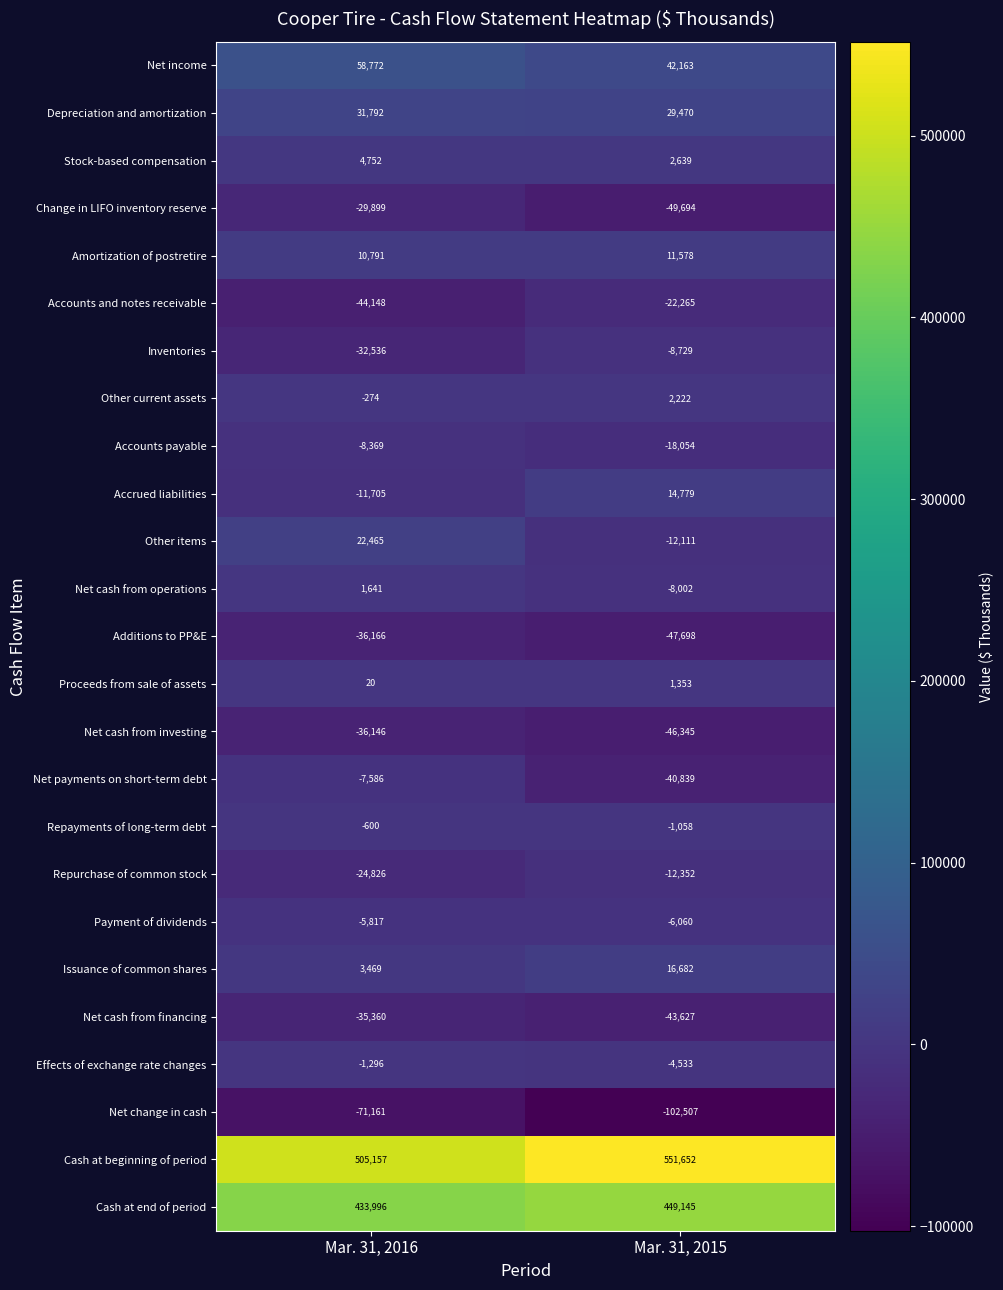

What value does the Change in LIFO inventory reserve series have at Mar. 31, 2015, to the nearest 50?

-49700